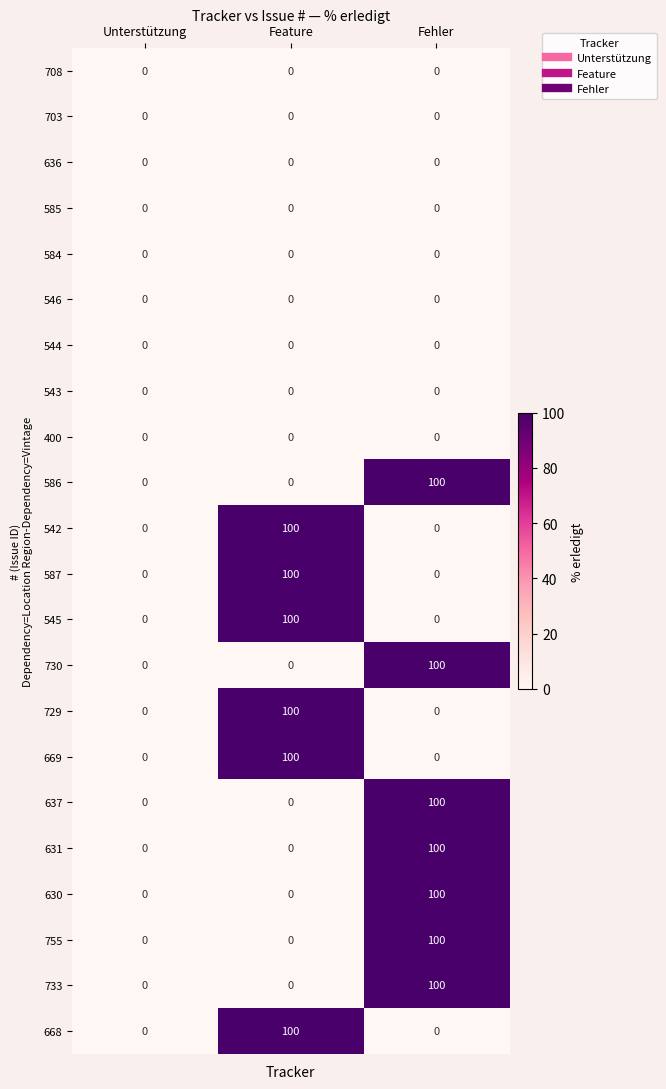

What is the highest value of the 730 series?

100